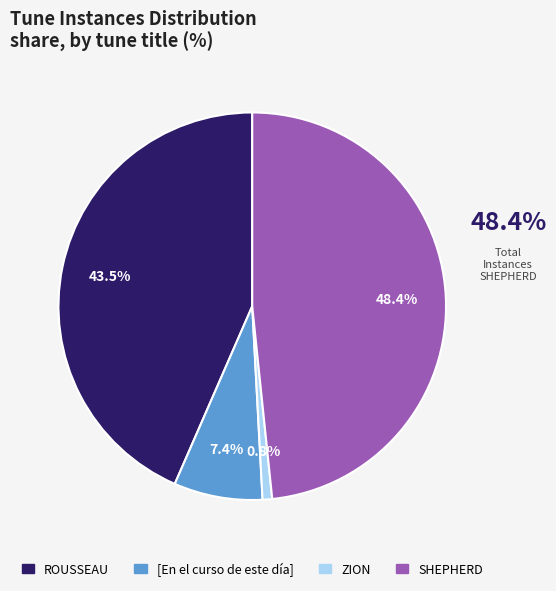

To the nearest percent, what is the difference between the SHEPHERD and ROUSSEAU slice percentages?

5%